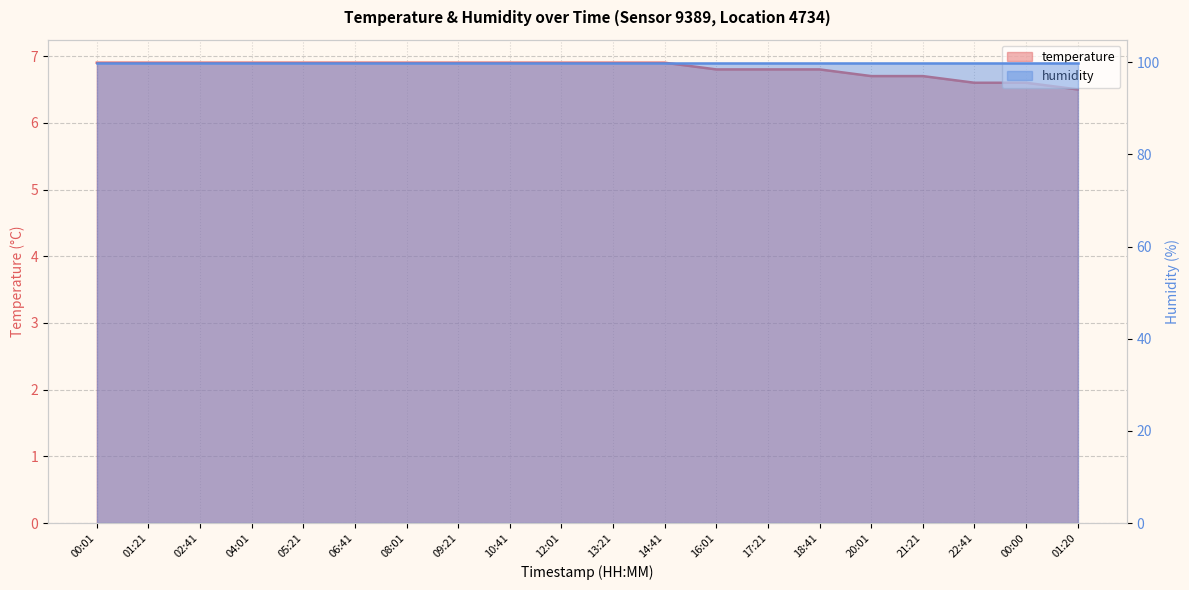

Rank the categories by value from highest to lowest.

00:01, 01:21, 02:41, 04:01, 05:21, 06:41, 08:01, 09:21, 10:41, 12:01, 13:21, 14:41, 16:01, 17:21, 18:41, 20:01, 21:21, 22:41, 00:00, 01:20